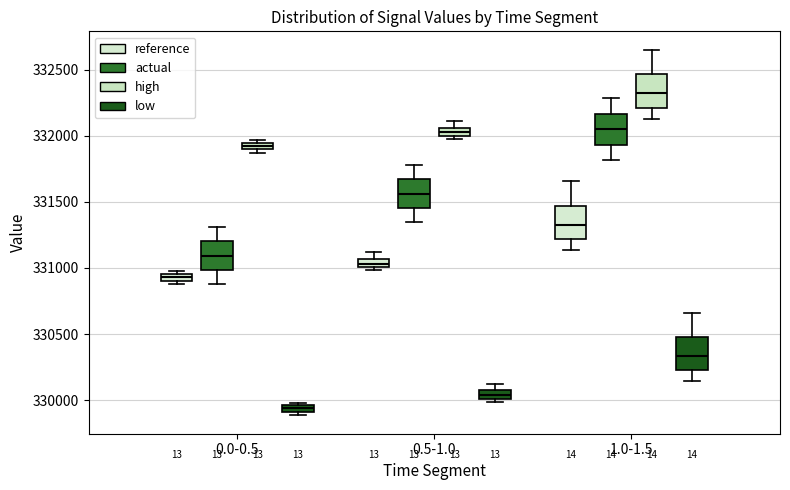

Where is the upper edge of the box for 0.0-0.5 (reference) on the y-axis? The values are not printed on the chart, so give them approximately, as read against the axis.

330950